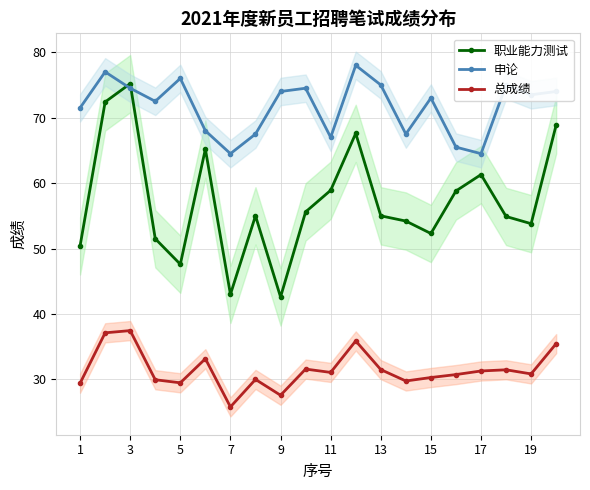

True or false: 总成绩 has a value of 6.5 at 17.

False